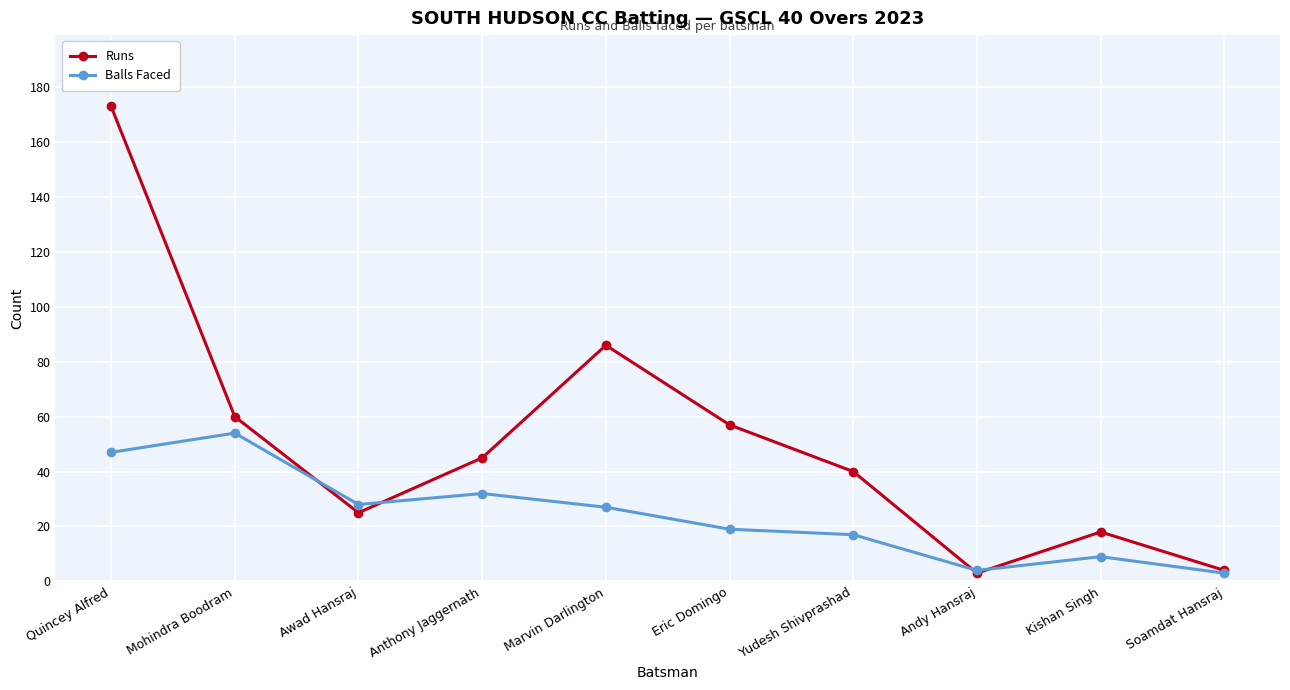

Which series has the widest spread of values?

Runs